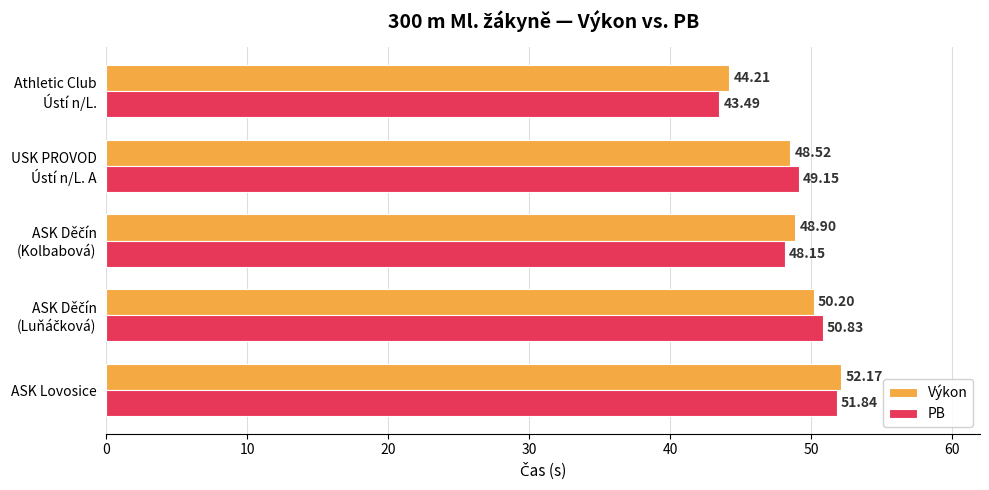

What is the smallest value displayed?

43.5